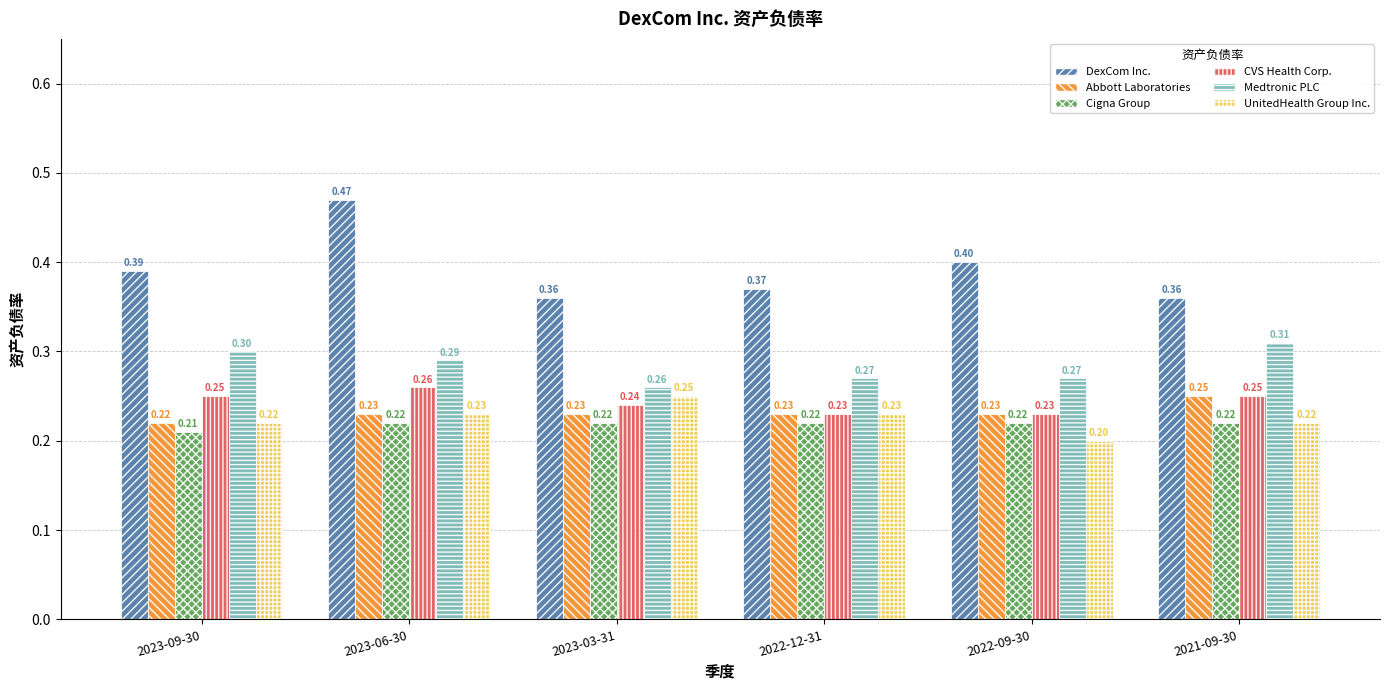

What is the label of the 4th bar from the left?

2022-12-31